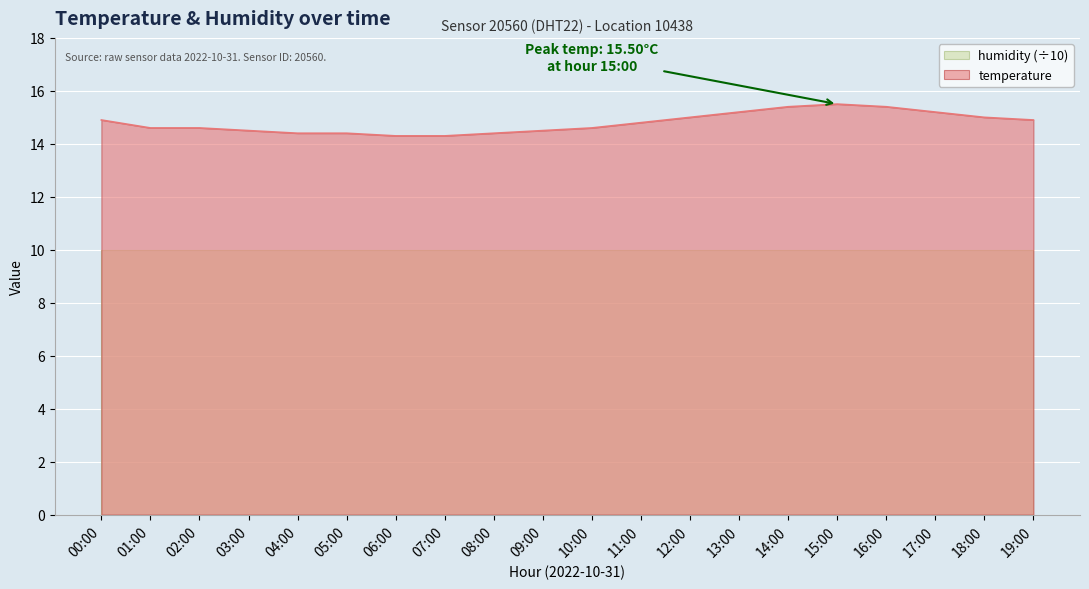

Rank the categories by value from highest to lowest.

15:00, 14:00, 16:00, 13:00, 17:00, 12:00, 18:00, 00:00, 19:00, 11:00, 01:00, 02:00, 10:00, 03:00, 09:00, 04:00, 05:00, 08:00, 06:00, 07:00